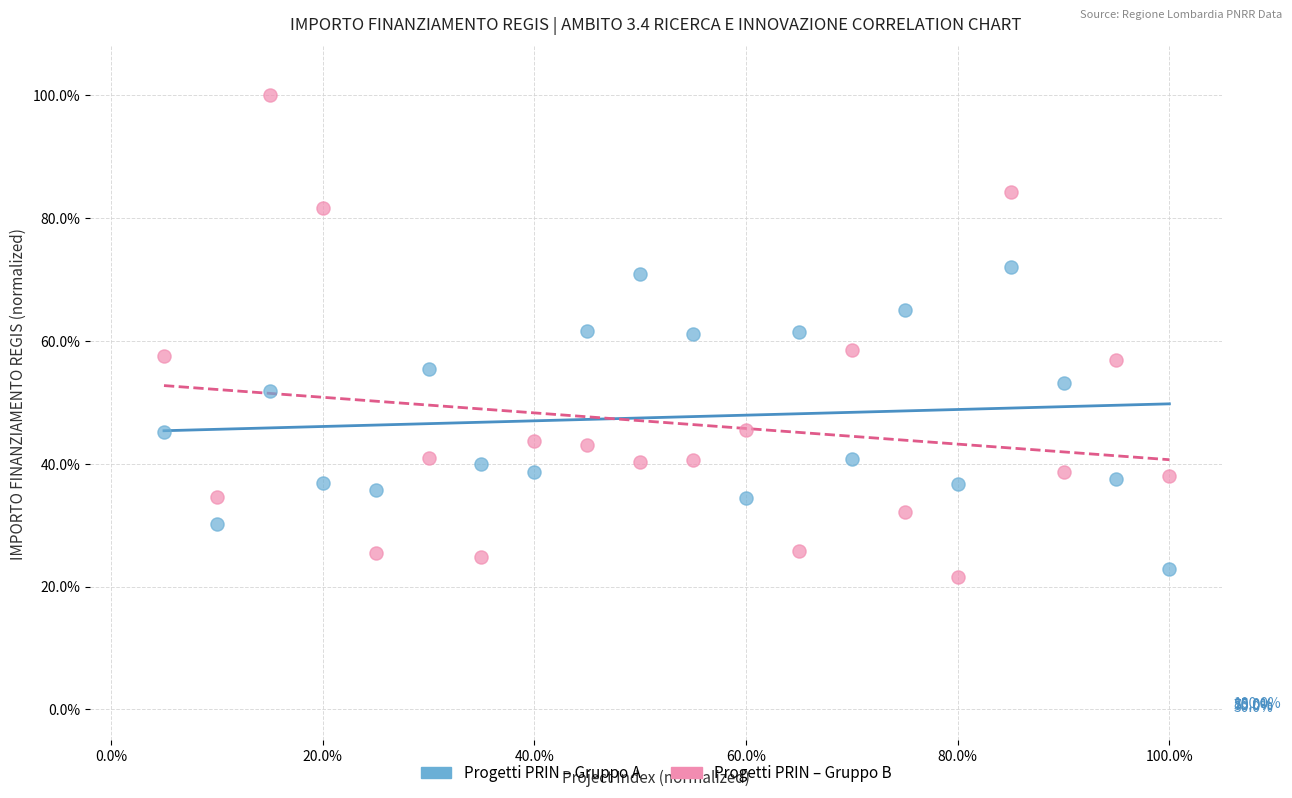

Across all data points, what is the range of X values (max minus min)?

95.0